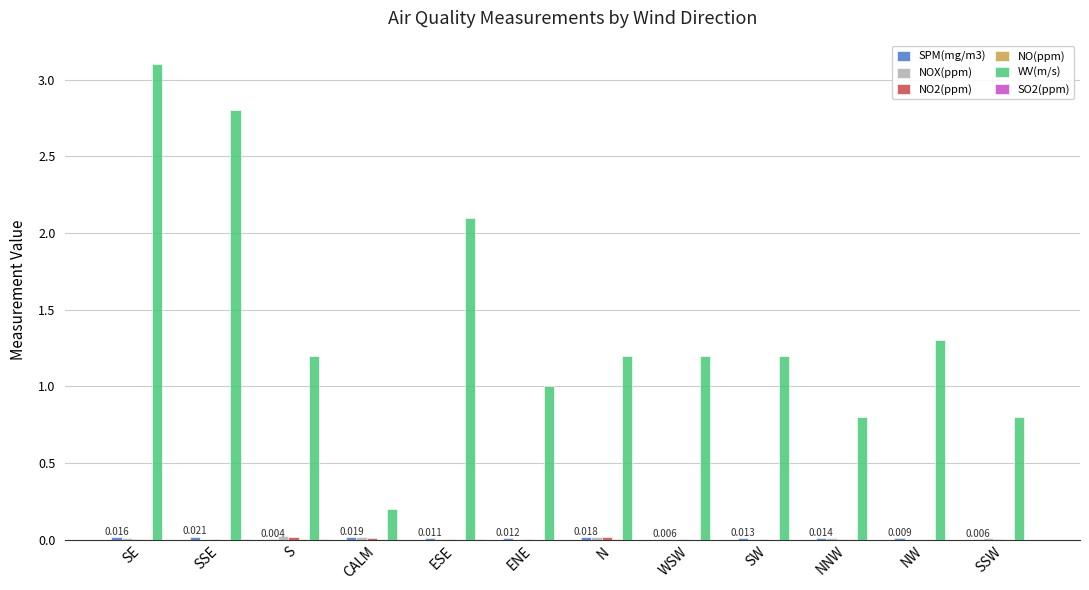

Which series has the largest total across all categories?

WV(m/s)